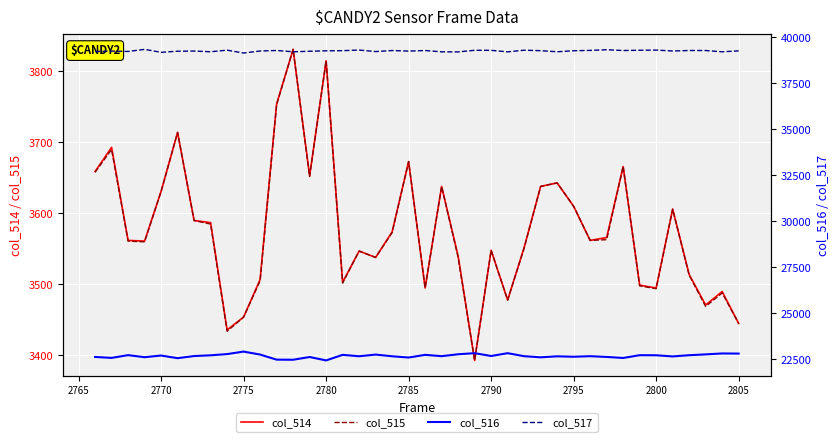

Read the col_515 value at 2770, to the nearest 5.

3630